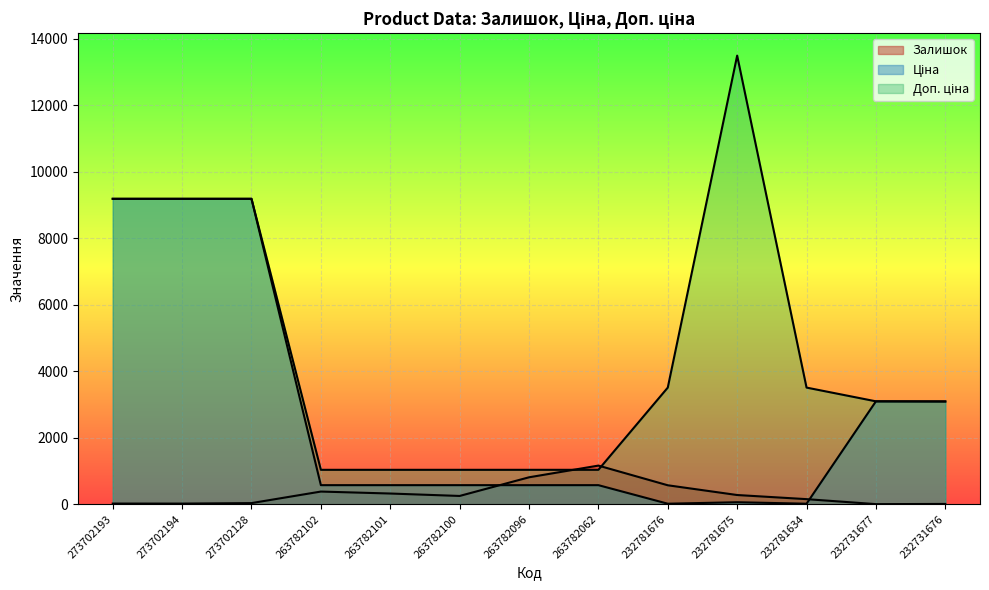

What value does the Доп. ціна series have at 263782102?

1035.1